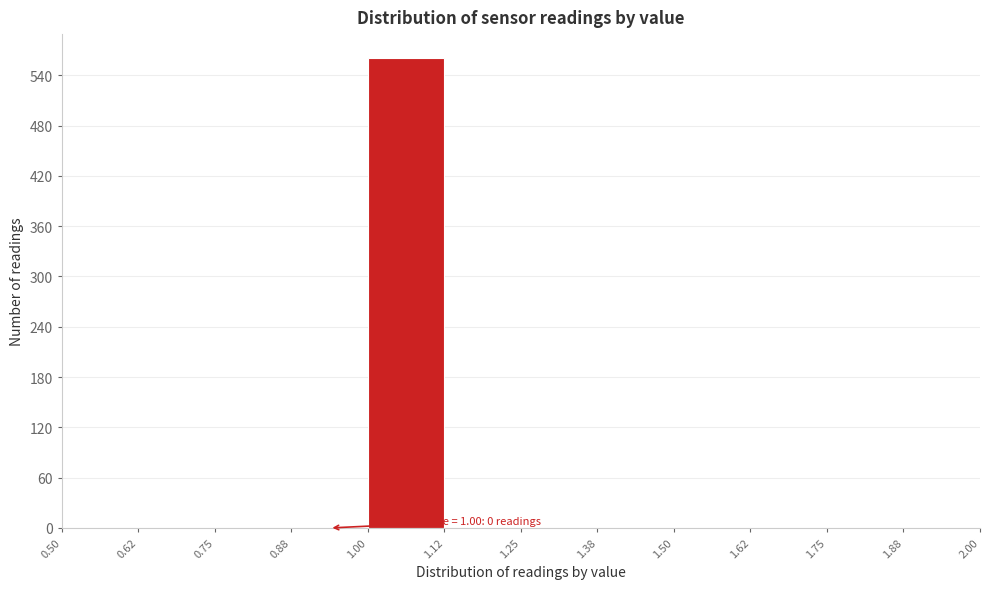

Which range on the x-axis has the tallest bar?

1.00 to 1.12